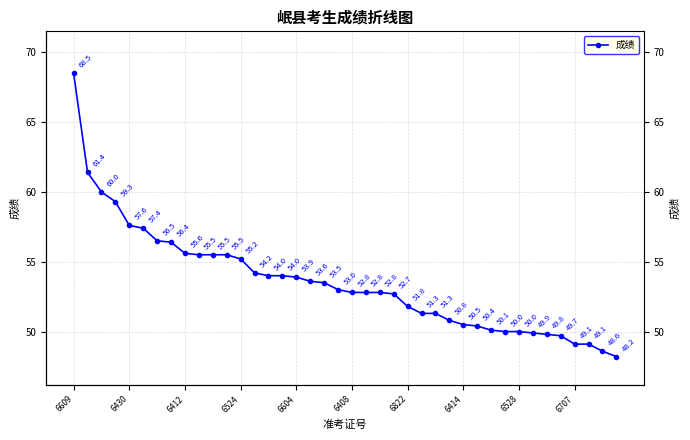

Reading left to right, transcribe all the data shown in this chart.

68.5	61.4	60.0	59.3	57.6	57.4	56.5	56.4	55.6	55.5	55.5	55.5	55.2	54.2	54.0	54.0	53.9	53.6	53.5	53.0	52.8	52.8	52.8	52.7	51.8	51.3	51.3	50.8	50.5	50.4	50.1	50.0	50.0	49.9	49.8	49.7	49.1	49.1	48.6	48.2